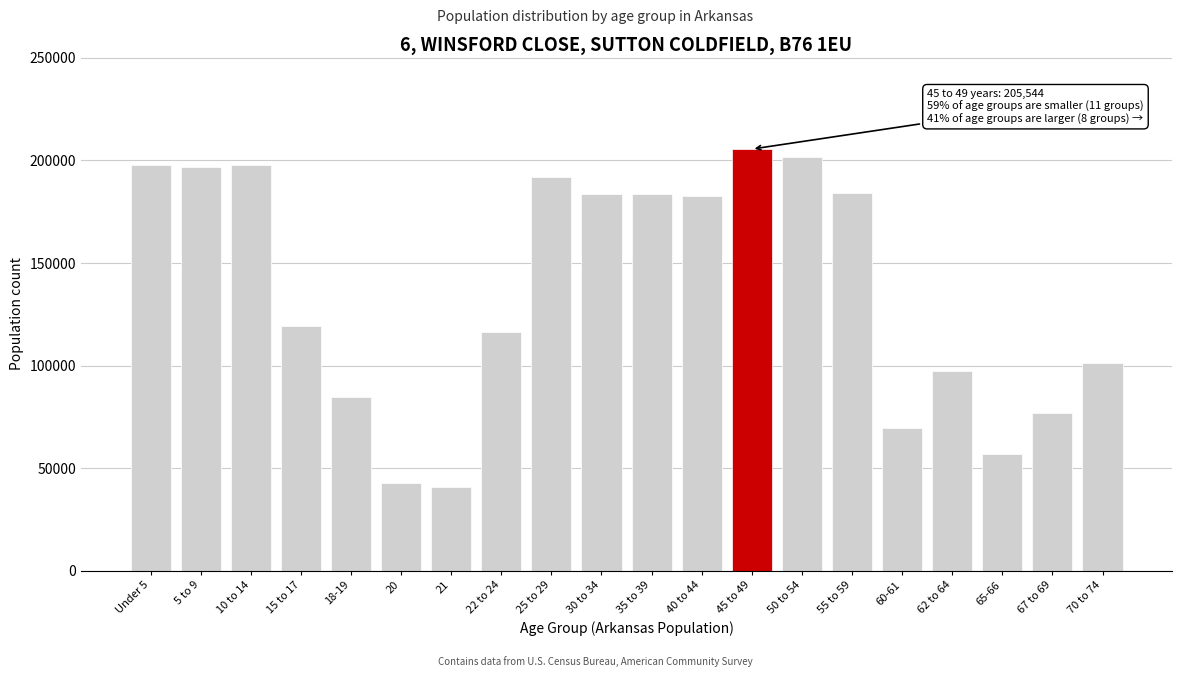

What is the label of the 3rd bar from the right?

65-66